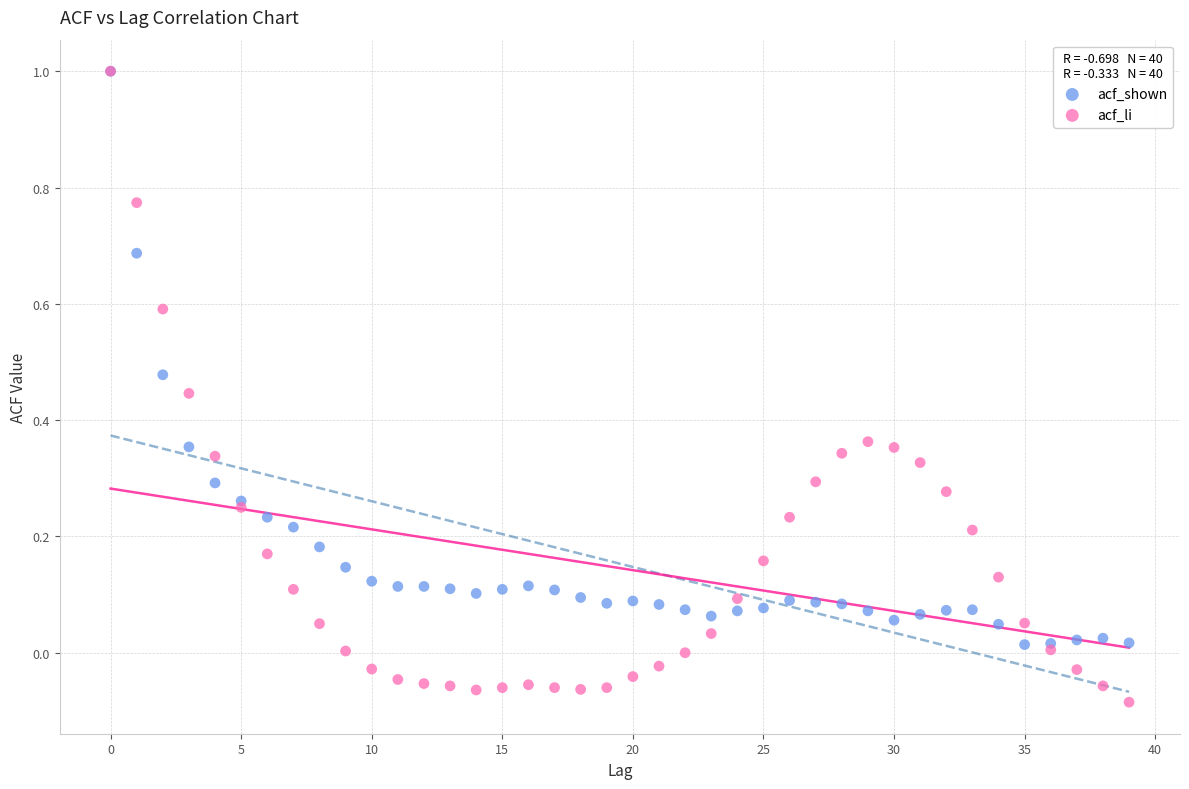

What are all the series names shown in the legend?

acf_shown, acf_li